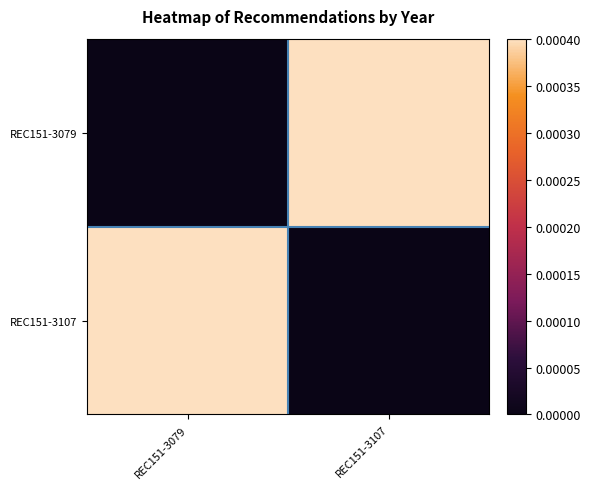

Which series has the largest total across all categories?

REC151-3079